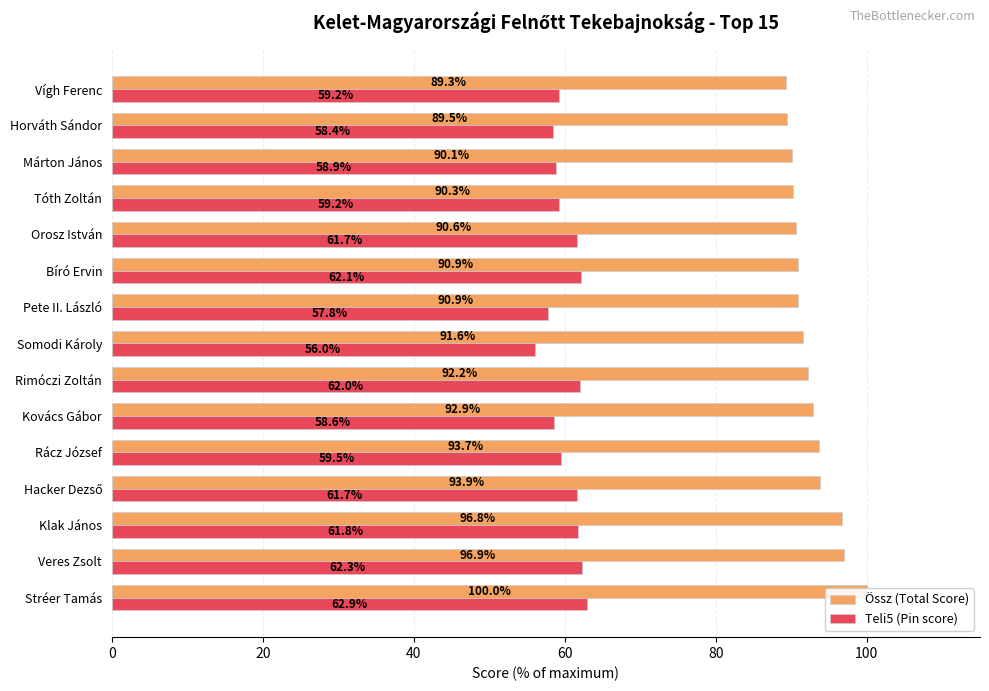

How many groups of bars are there?

15